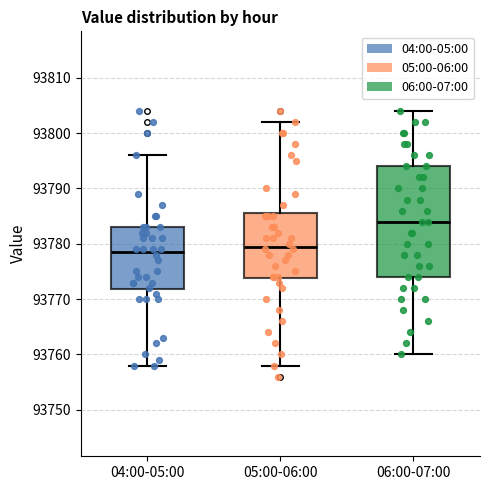

Which box is the tallest, from its lower edge to its upper edge?

06:00-07:00